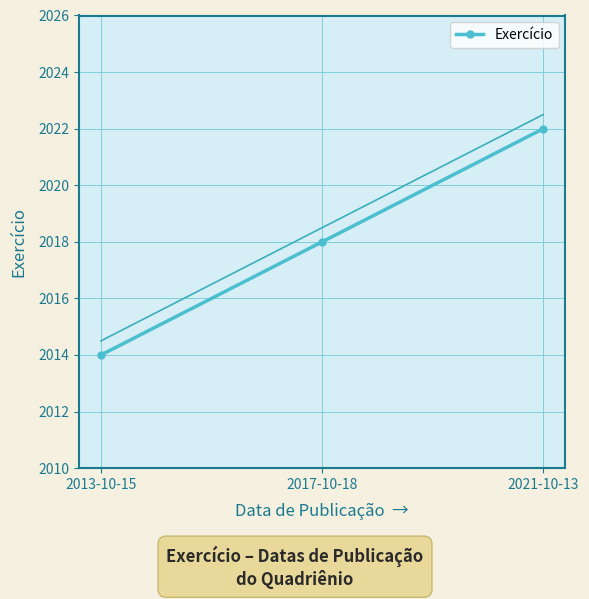

Which has a higher value, 2021-10-13 or 2013-10-15?

2021-10-13